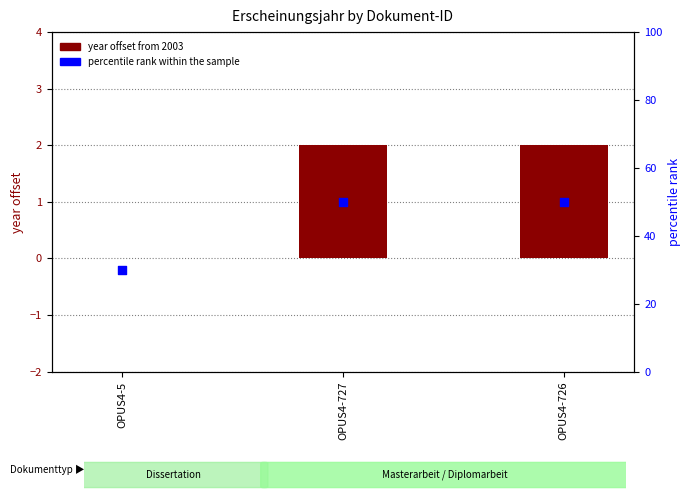

Is the value of percentile rank within the sample at OPUS4-727 greater than the value of year offset from 2003 at OPUS4-5?

Yes